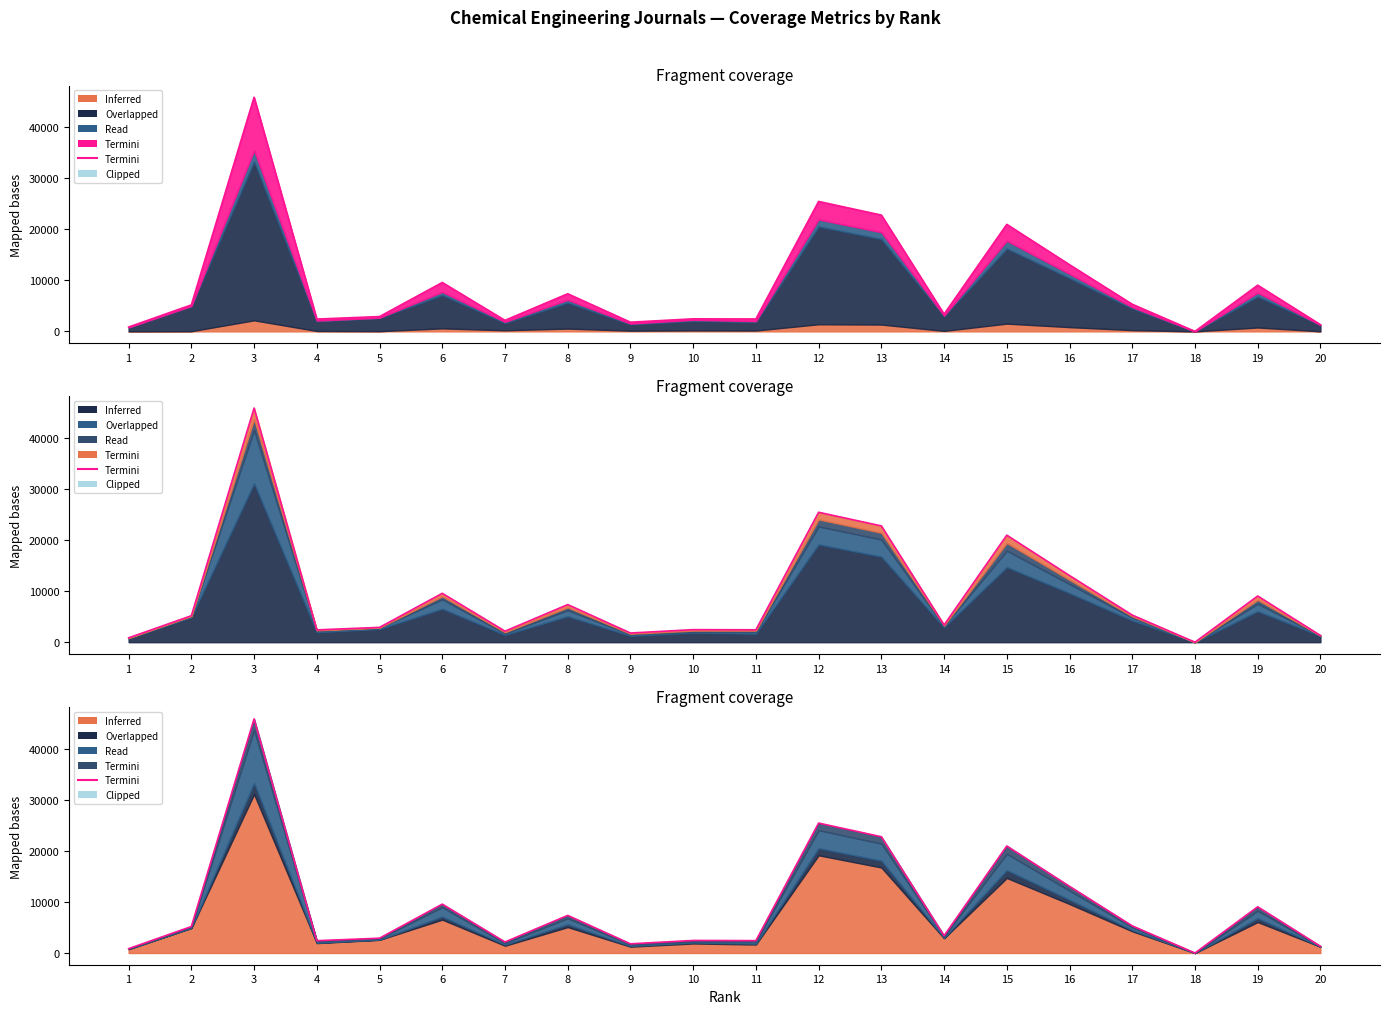

Does the chart have visible grid lines?

No